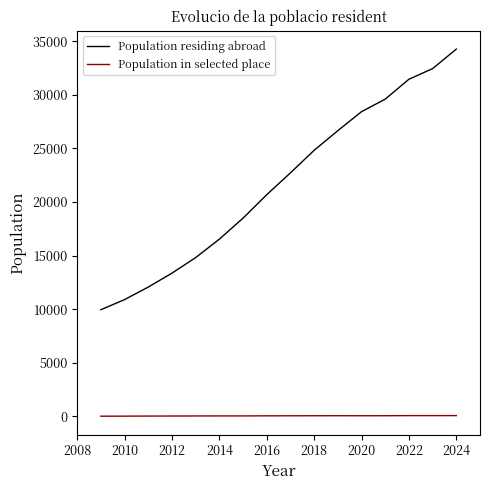

How many series are shown in this chart?

2